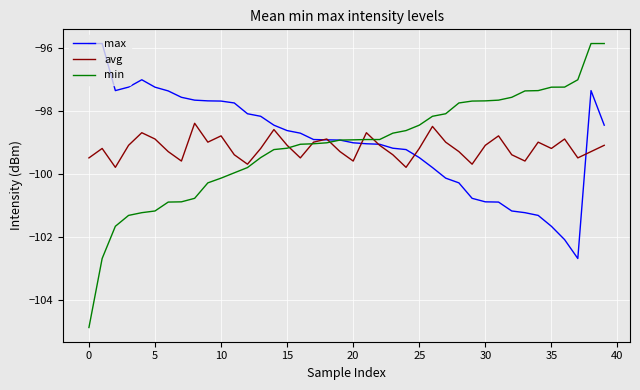

Which series has the largest range (max minus min)?

min